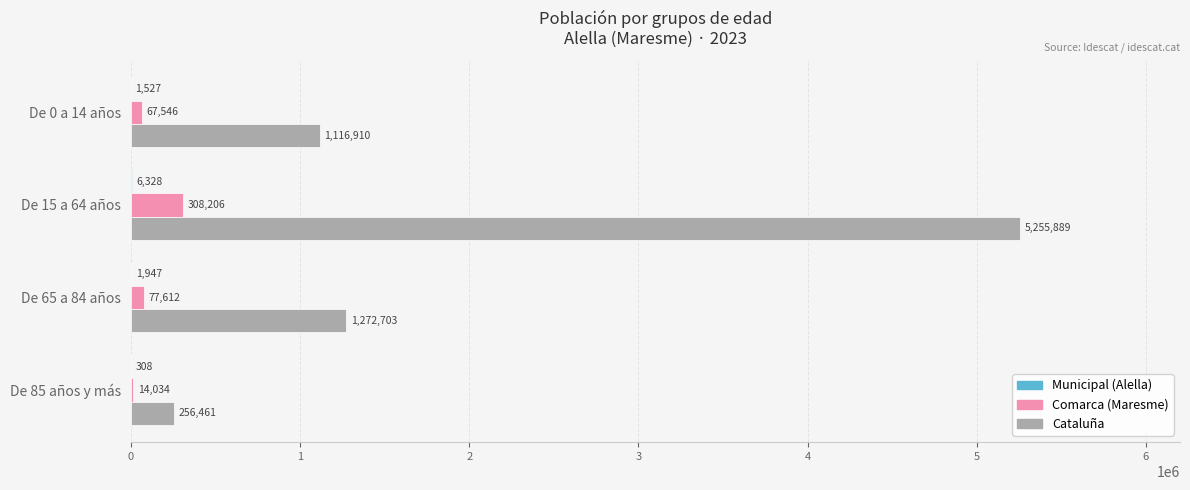

What is the sum of all Comarca (Maresme) values?

467398